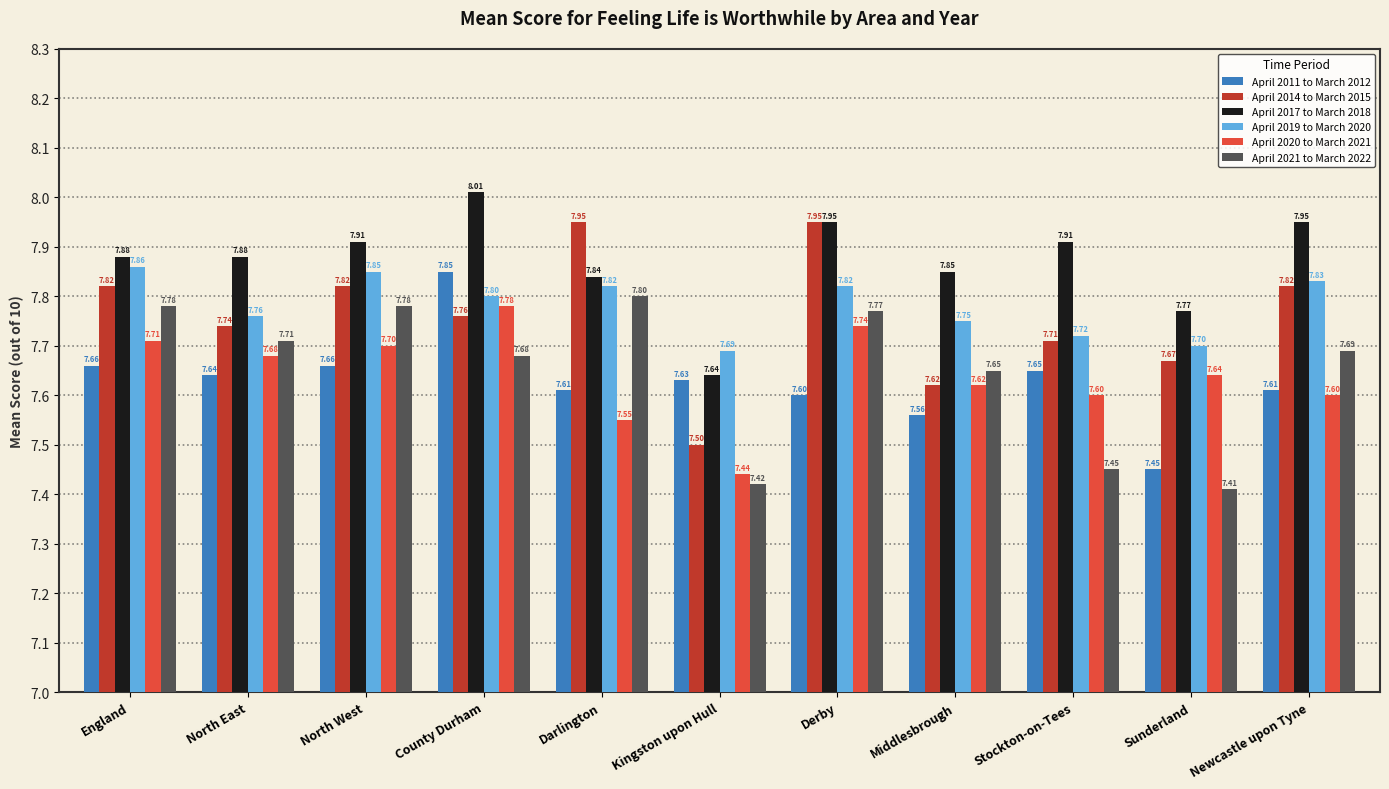

Does the chart contain any negative values?

No